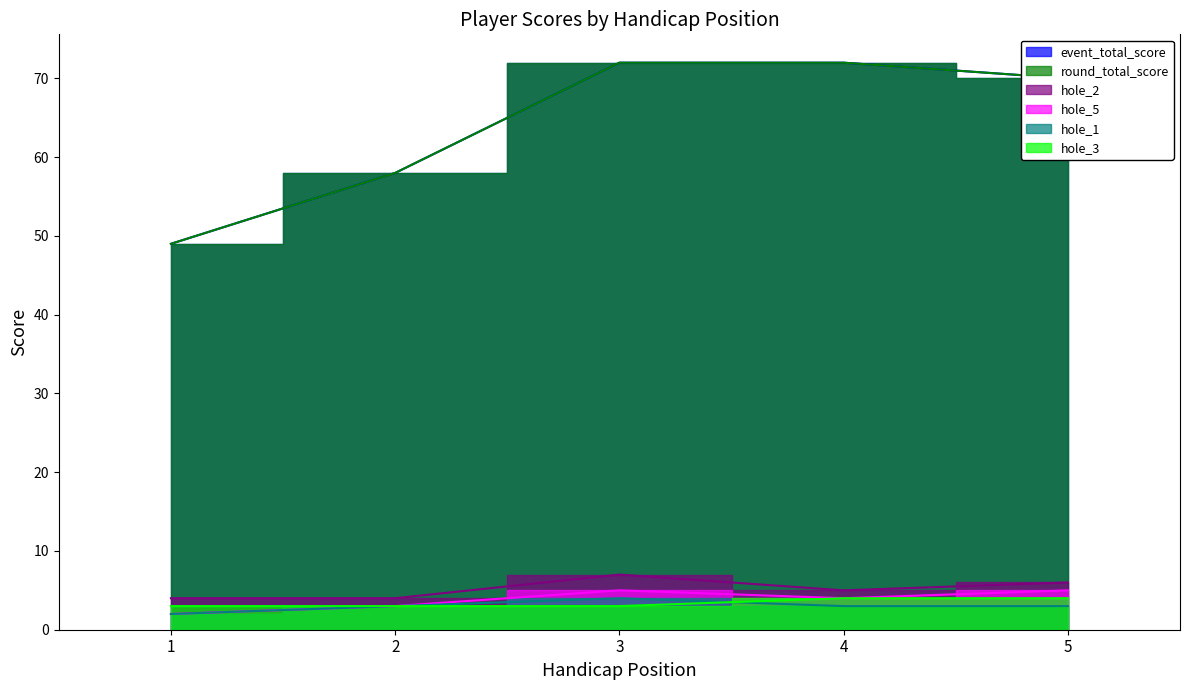

Rank the series by their maximum value, from lowest to highest.

hole_1, hole_3, hole_5, hole_2, event_total_score, round_total_score